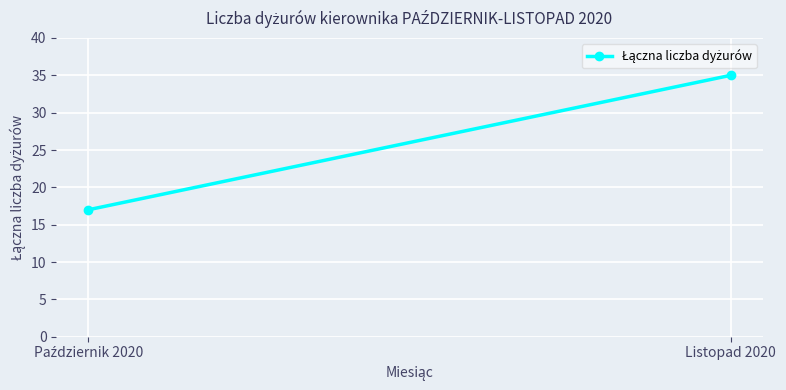

What position from the right is Październik 2020?

2